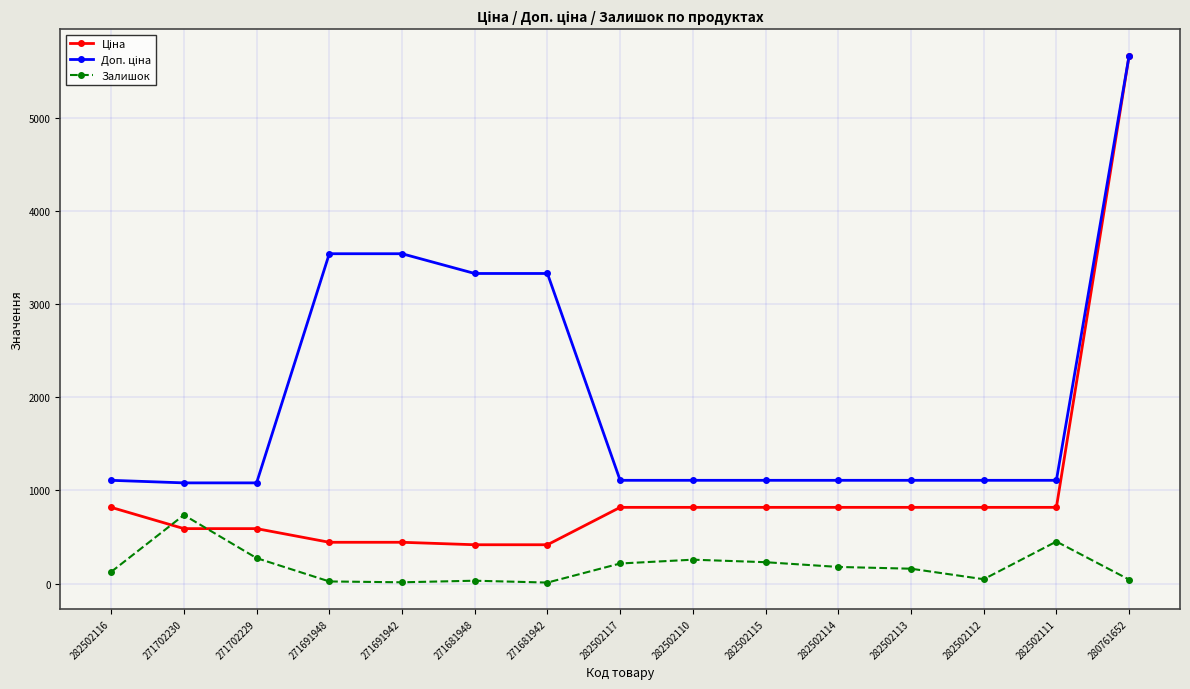

Is this an area chart (filled region under the line)?

No